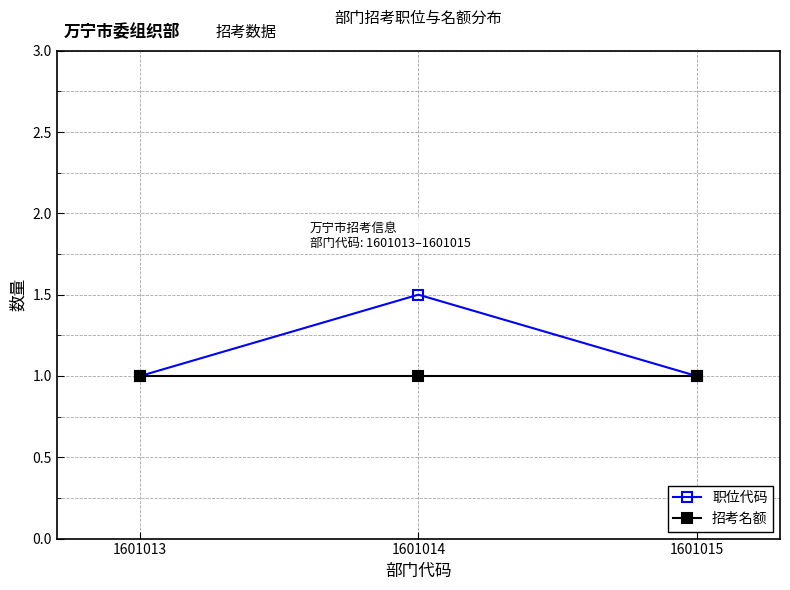

What is the spread (max minus min) of values at 1601014?

0.5